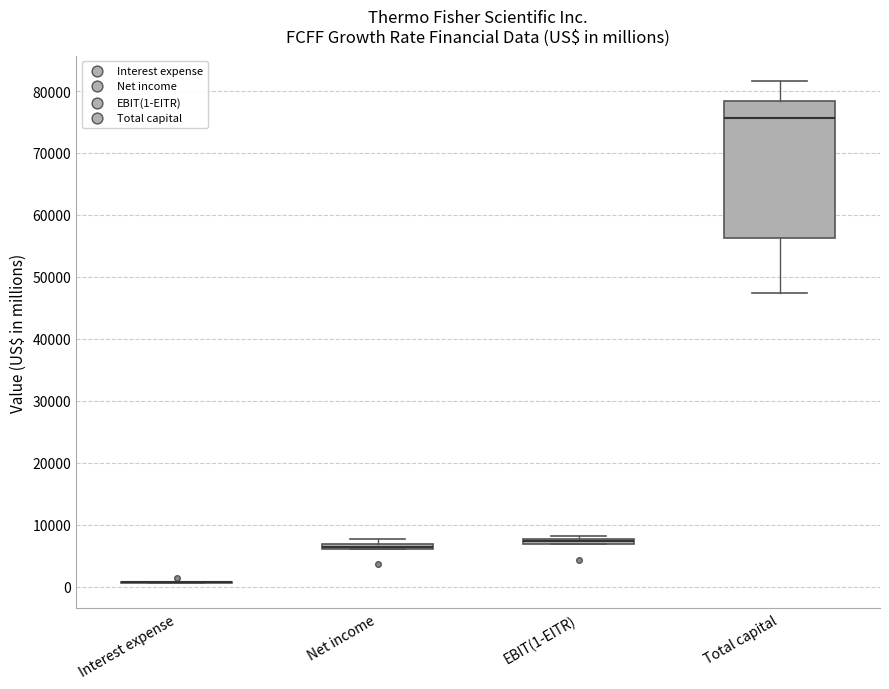

Comparing the boxes themselves (not the whiskers), which one is the tallest?

Total capital